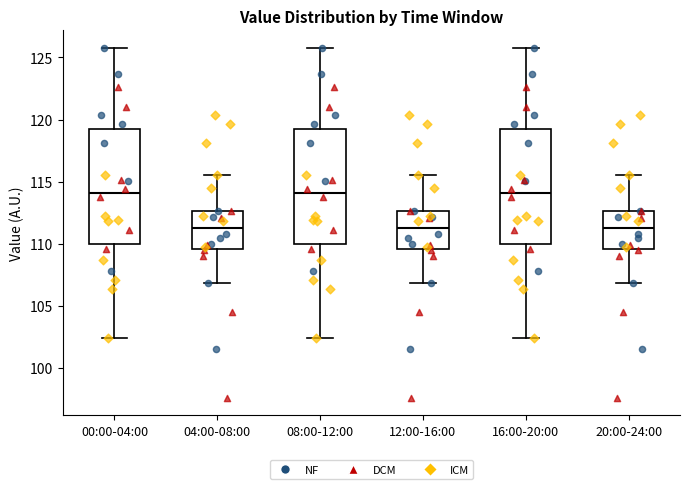

Reading left to right, read every box against the y-axis: the position of its median line, the range the box covers, and the ends of its whiskers. The values are not printed on the chart, so give them approximately, as read against the axis.

00:00-04:00: median 114.0, box 110.0 to 119.0, whiskers 102.5 to 126.0
04:00-08:00: median 111.5, box 109.5 to 112.5, whiskers 107.0 to 115.5
08:00-12:00: median 114.0, box 110.0 to 119.0, whiskers 102.5 to 126.0
12:00-16:00: median 111.5, box 109.5 to 112.5, whiskers 107.0 to 115.5
16:00-20:00: median 114.0, box 110.0 to 119.0, whiskers 102.5 to 126.0
20:00-24:00: median 111.5, box 109.5 to 112.5, whiskers 107.0 to 115.5